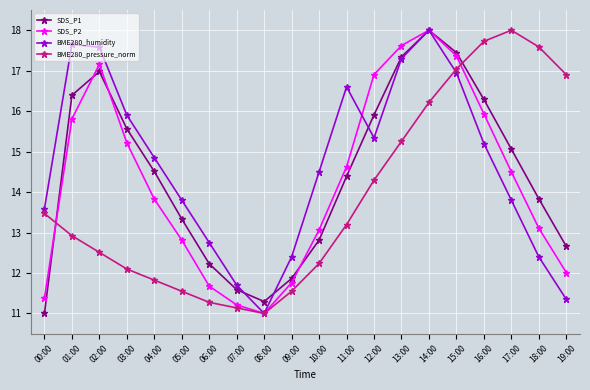

List the labels in order of SDS_P1 value, largest first.

14:00, 15:00, 13:00, 02:00, 01:00, 16:00, 12:00, 03:00, 17:00, 04:00, 11:00, 18:00, 05:00, 10:00, 19:00, 06:00, 09:00, 07:00, 08:00, 00:00